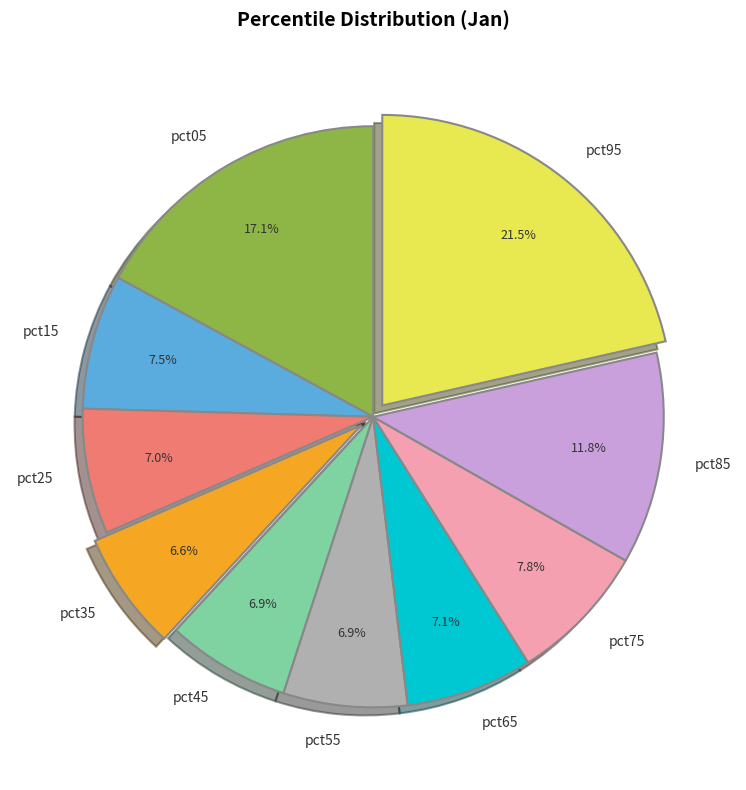

Does pct15 account for over 50% of the chart?

No